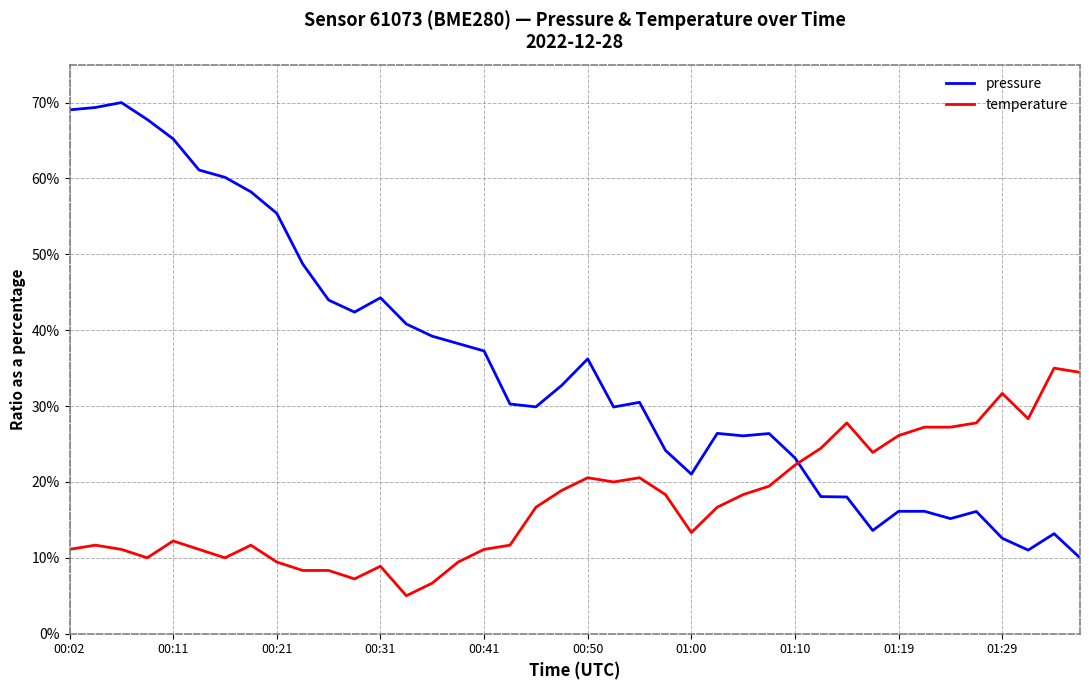

After their last crossing, which series has the higher values: temperature or pressure?

temperature